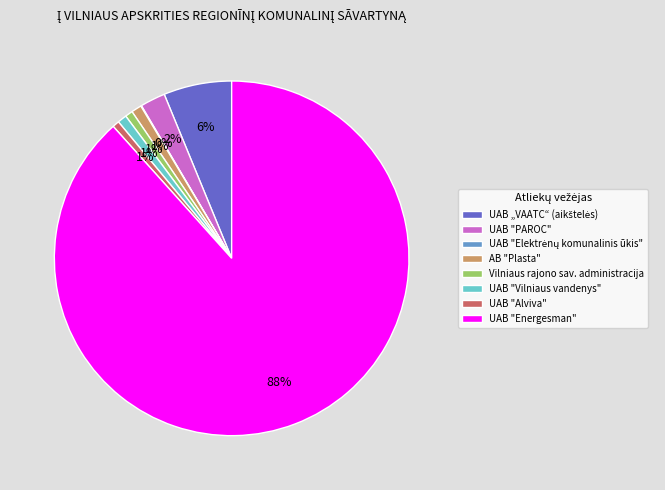

True or false: UAB "PAROC" accounts for 2% of the total.

True